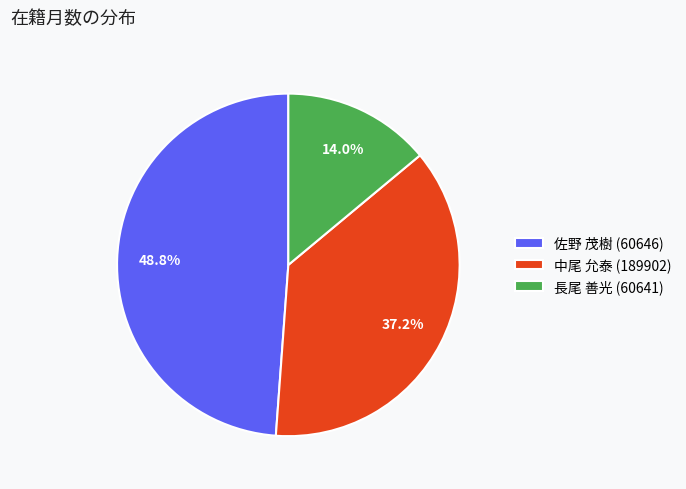

What percentage is the 中尾 允泰 (189902) slice, to the nearest percent?

37%